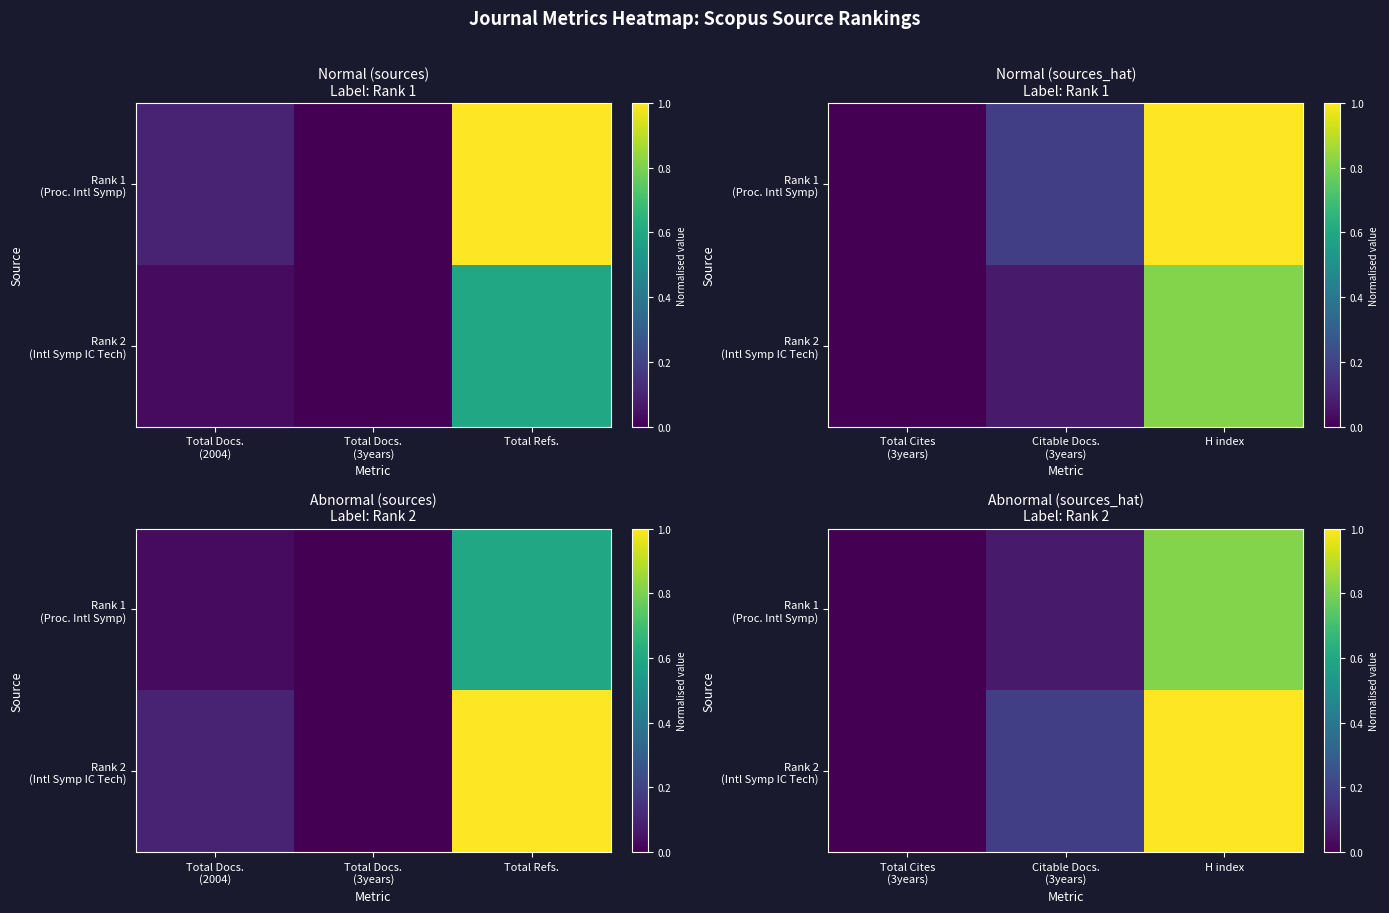

The Rank 2 (Intl Symp IC Tech) series shows 0.6 at H index. True or false?

False